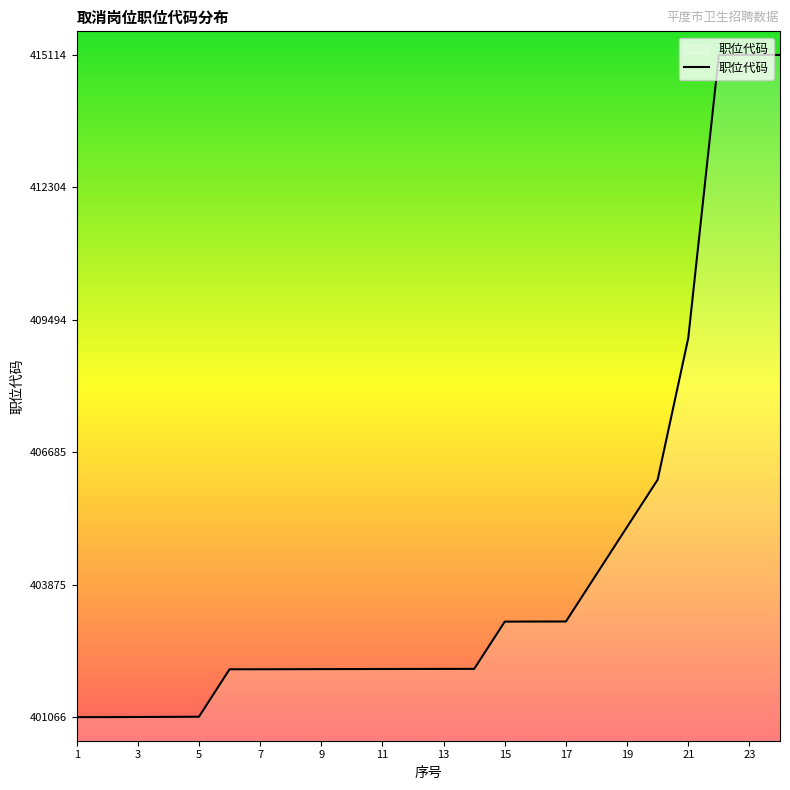

What is the difference between the maximum and minimum values?

14048